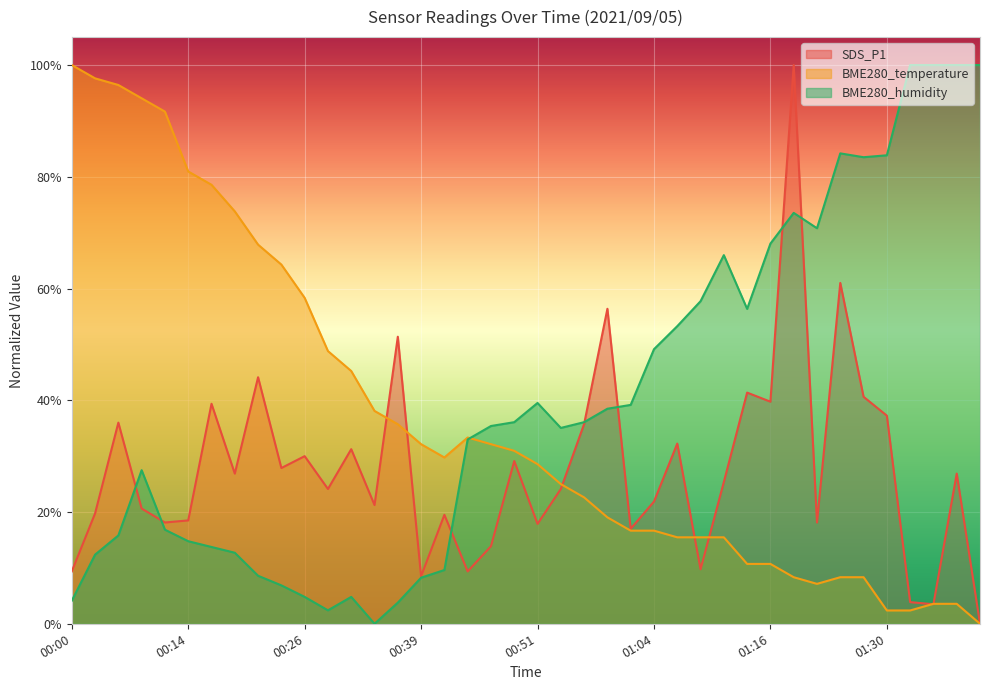

What is the difference between the second highest and minimum values in the BME280_temperature series?

97.6